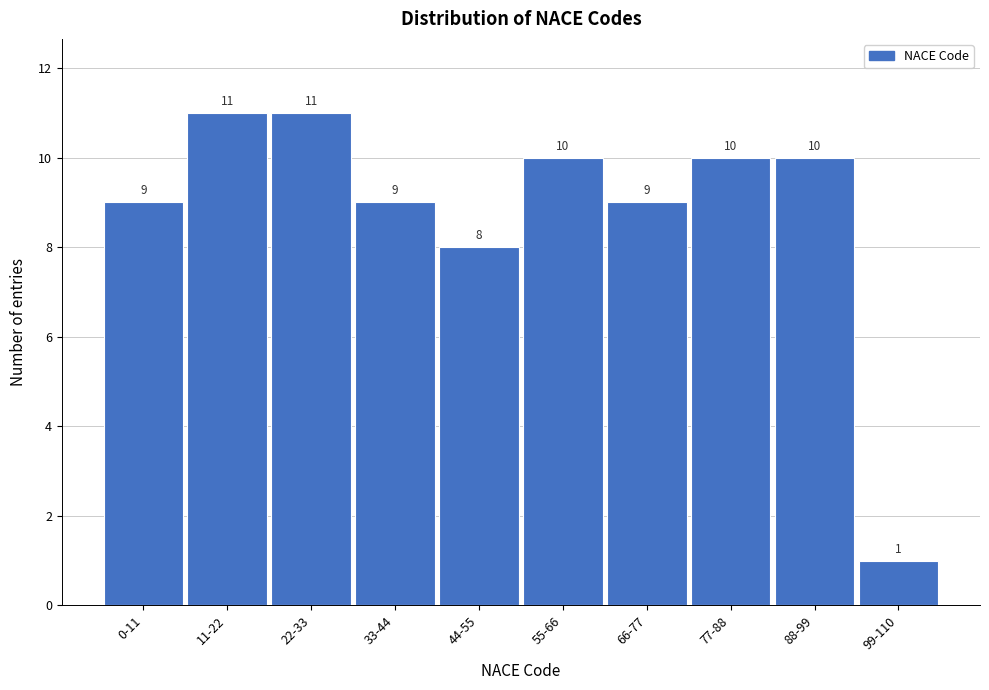

Reading left to right, extract all data points from this chart.

9	11	11	9	8	10	9	10	10	1